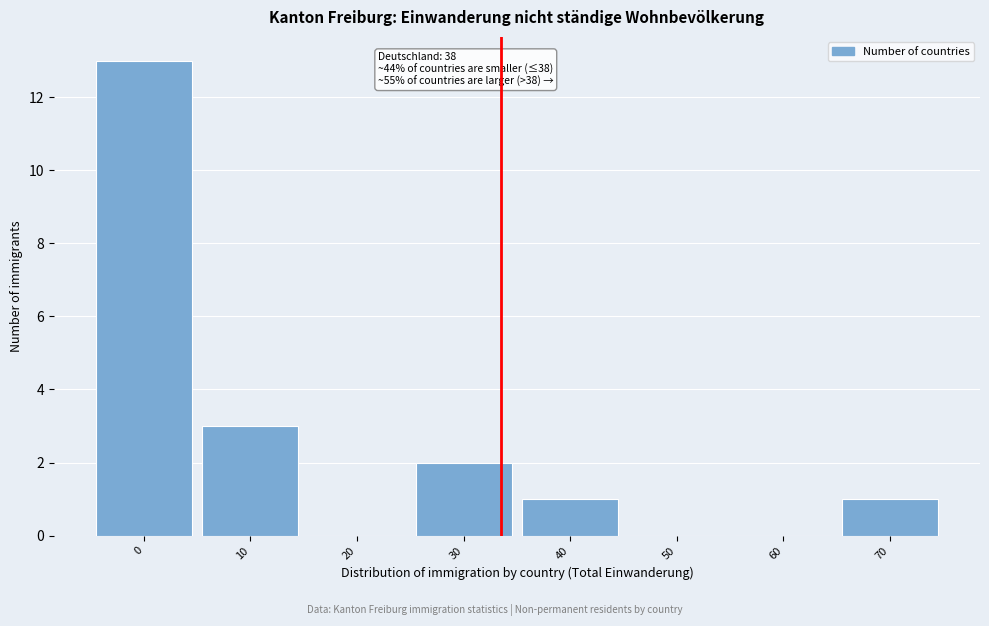

Reading left to right, extract all data points from this chart.

0=13	10=3	20=0	30=2	40=1	50=0	60=0	70=1